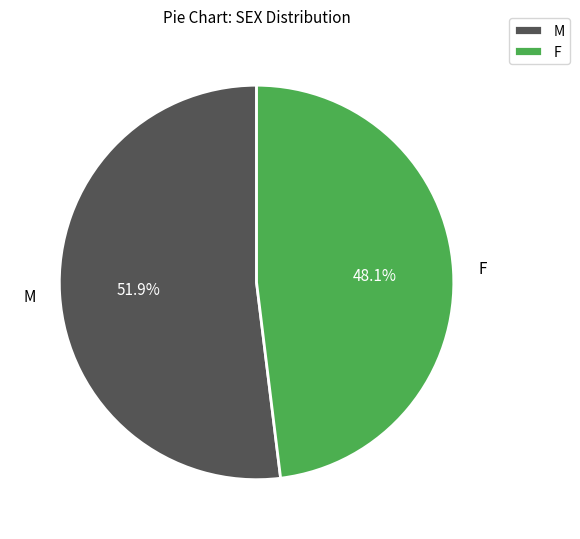

Is it true that F is 48% of the pie?

True